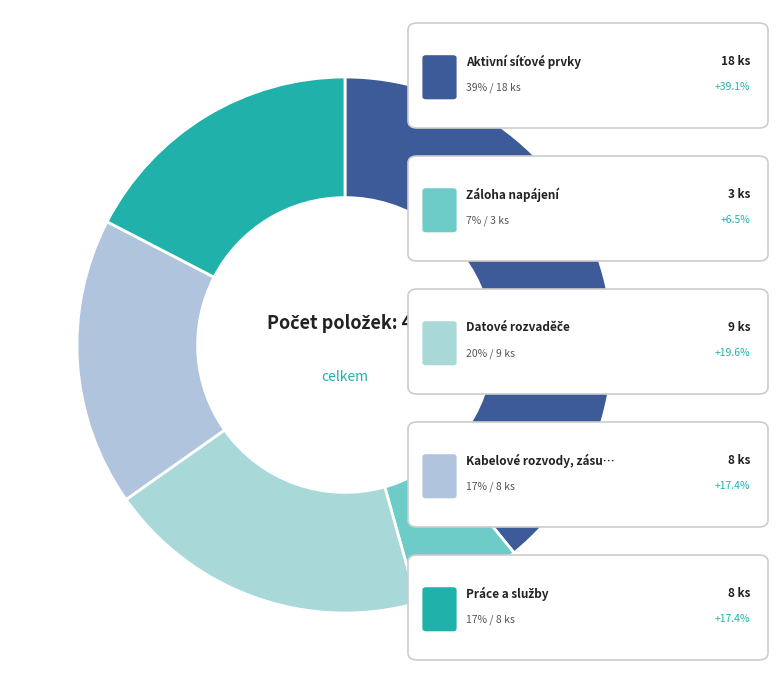

Count the number of slices in the pie.

5